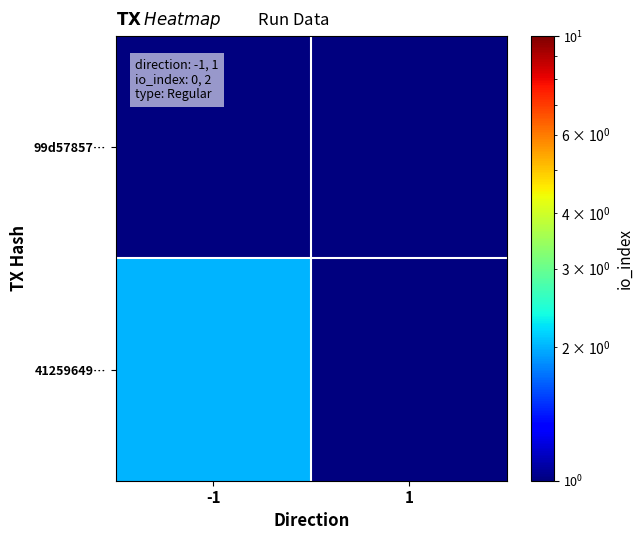

Between -1 and 1, which series saw the biggest shift?

41259649…